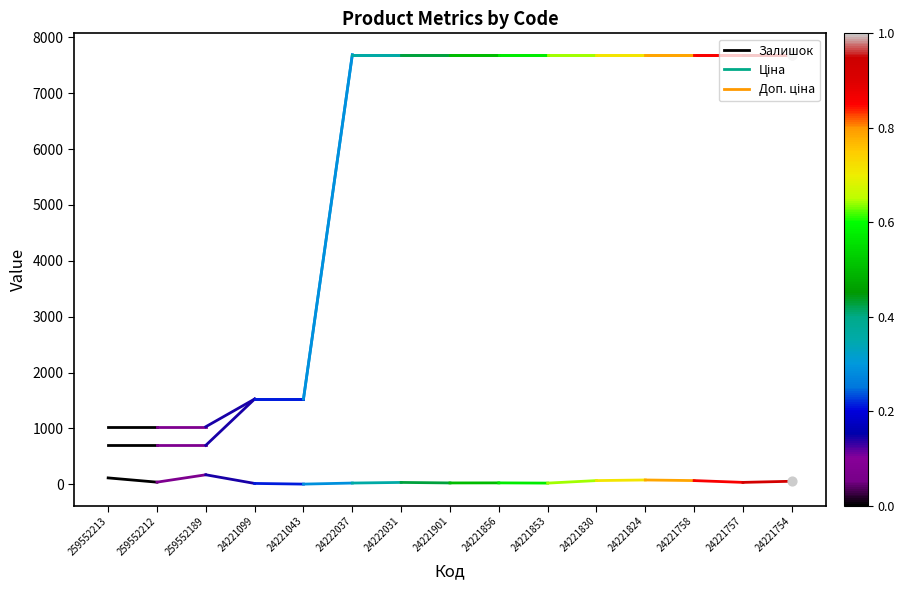

At which category is the sum across all series the highest?

259552213